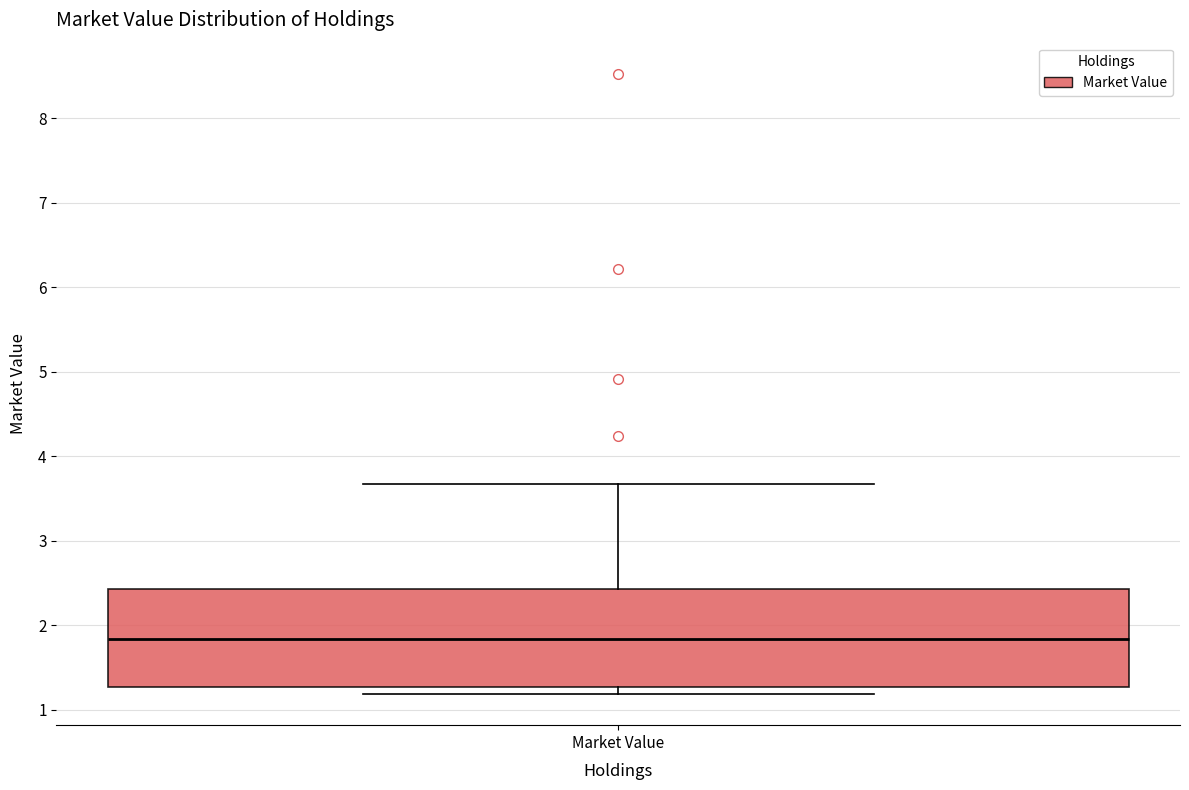

Where does the median line of the box for Market Value sit on the y-axis? The values are not printed on the chart, so give them approximately, as read against the axis.

1.8